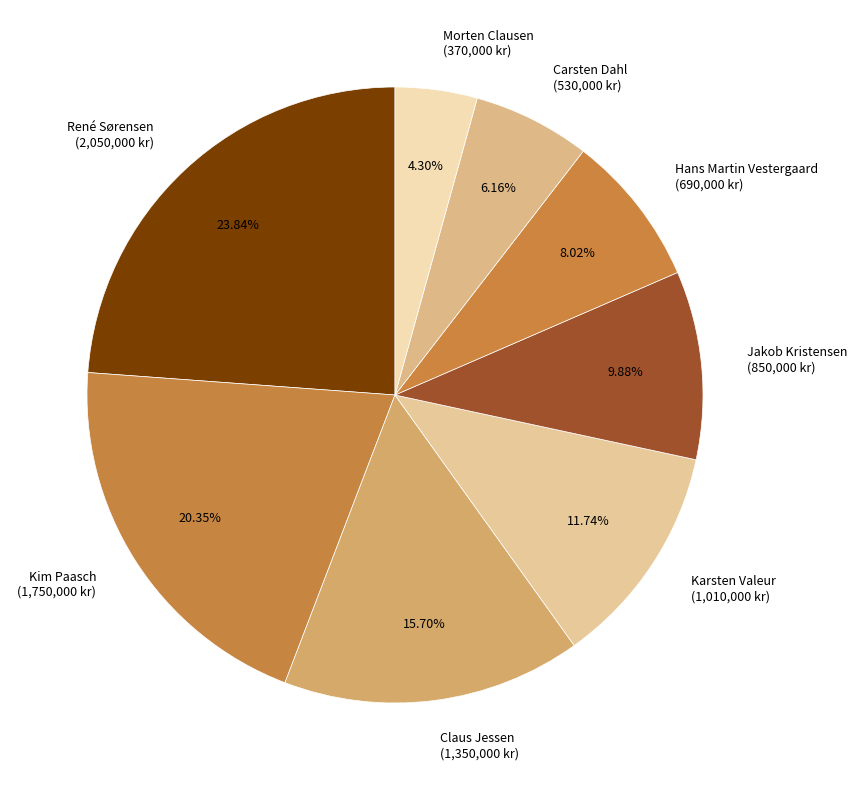

What percentage is the Karsten Valeur slice, to the nearest percent?

12%